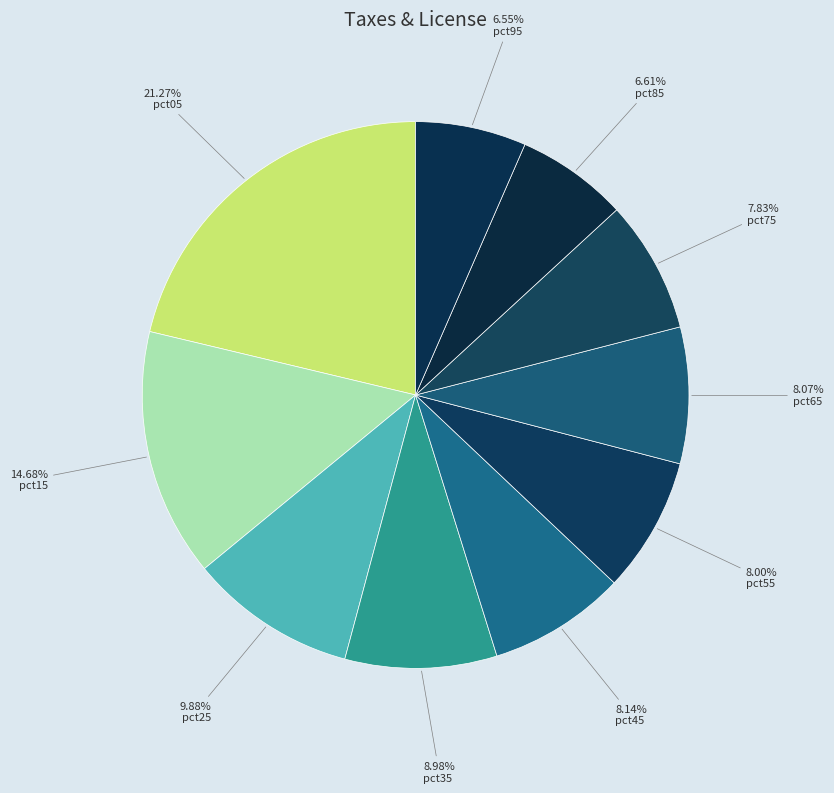

Rank the categories by value from lowest to highest.

pct95, pct85, pct75, pct55, pct65, pct45, pct35, pct25, pct15, pct05